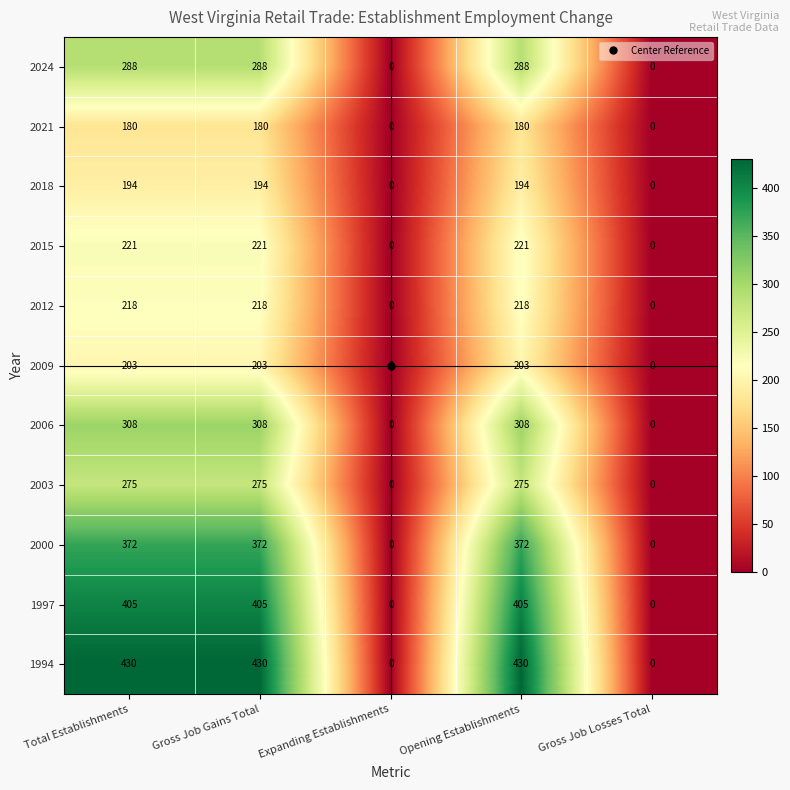

True or false: 2006 has a value of -169 at Expanding Establishments.

False